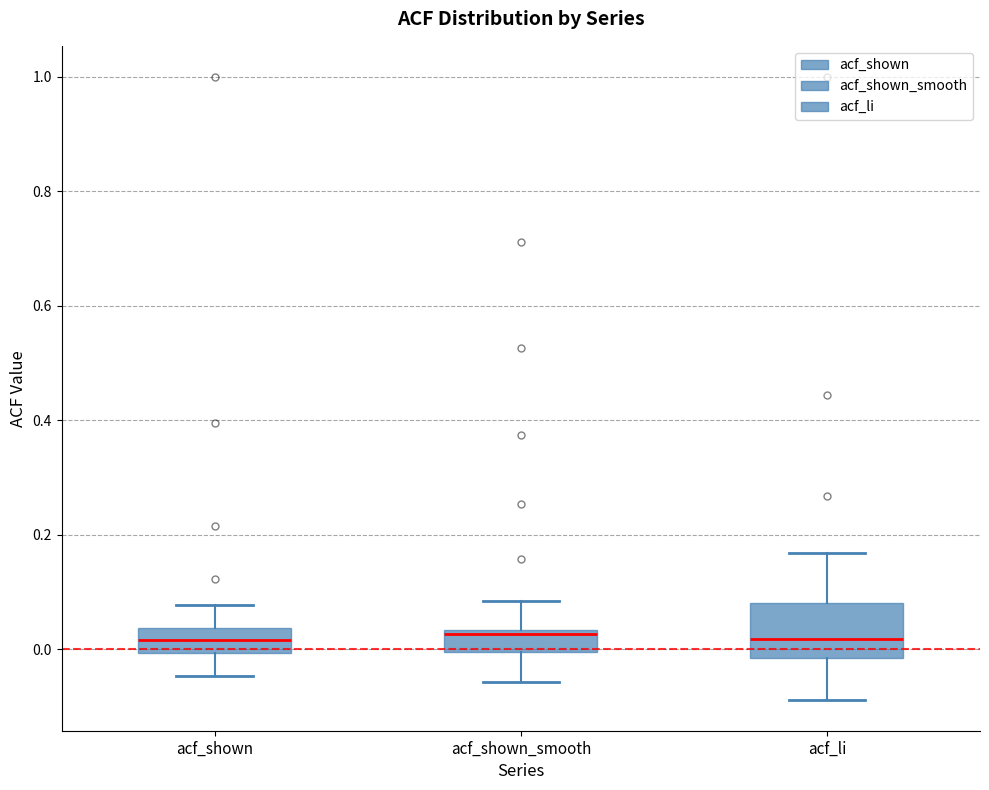

Where is the upper edge of the box for acf_shown_smooth on the y-axis? The values are not printed on the chart, so give them approximately, as read against the axis.

0.04